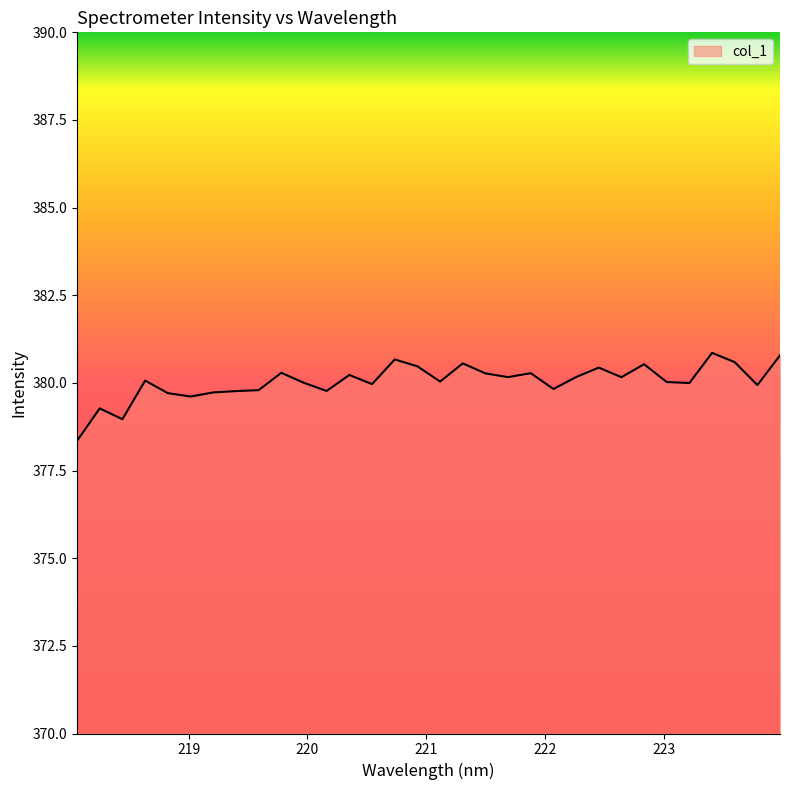

What is the greatest value displayed?

380.9